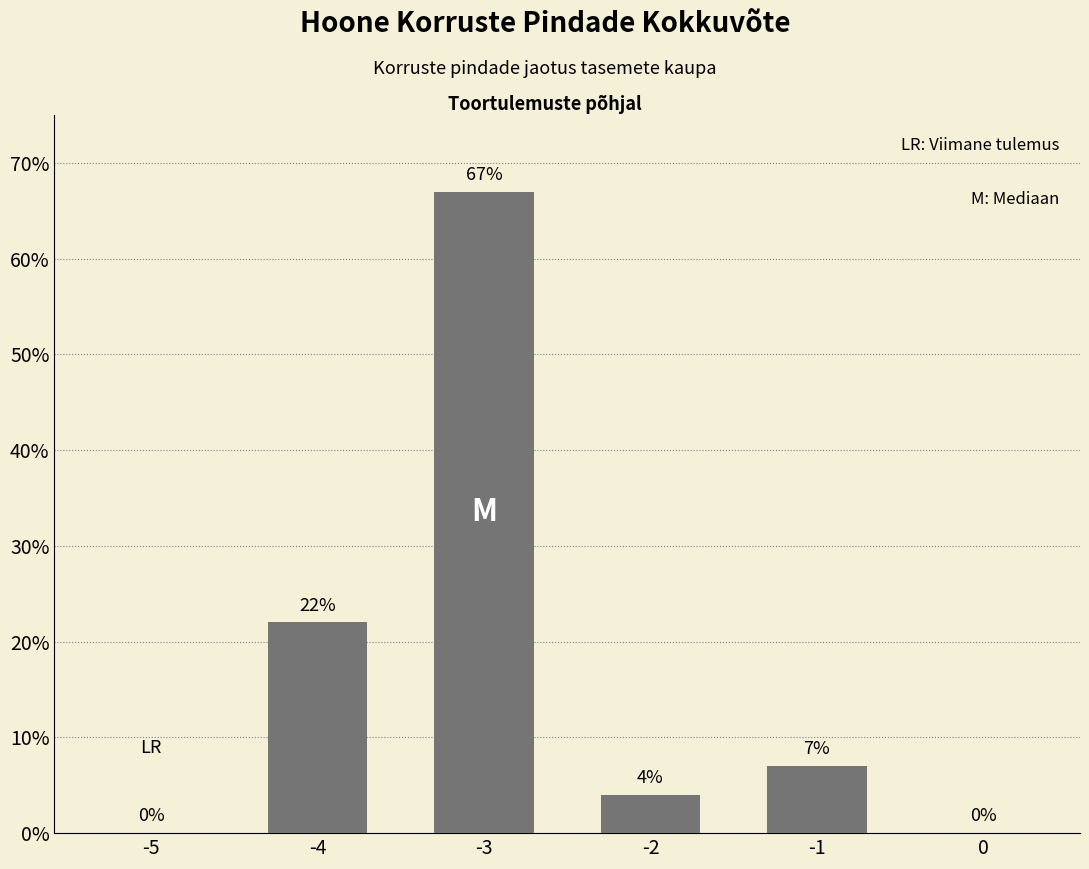

Reading right to left, what are all the values shown in this chart?

0	7	4	67	22	0